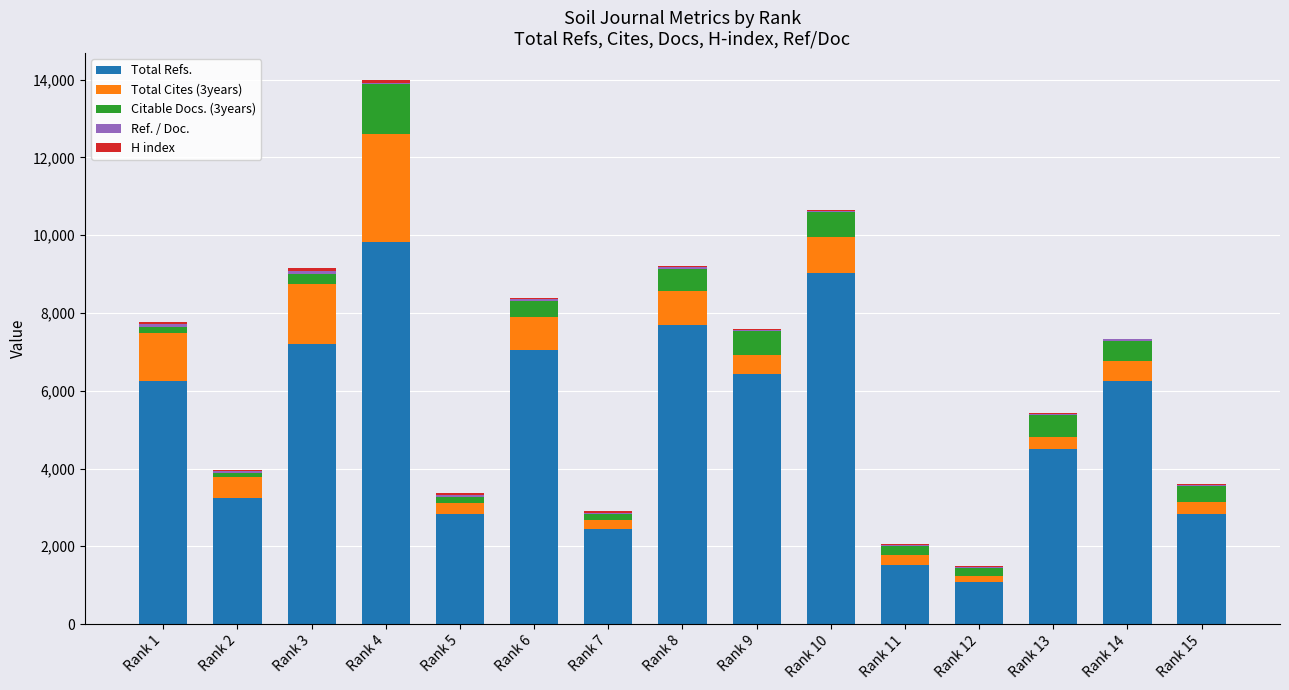

Are the bars grouped side by side (vs. stacked)?

No